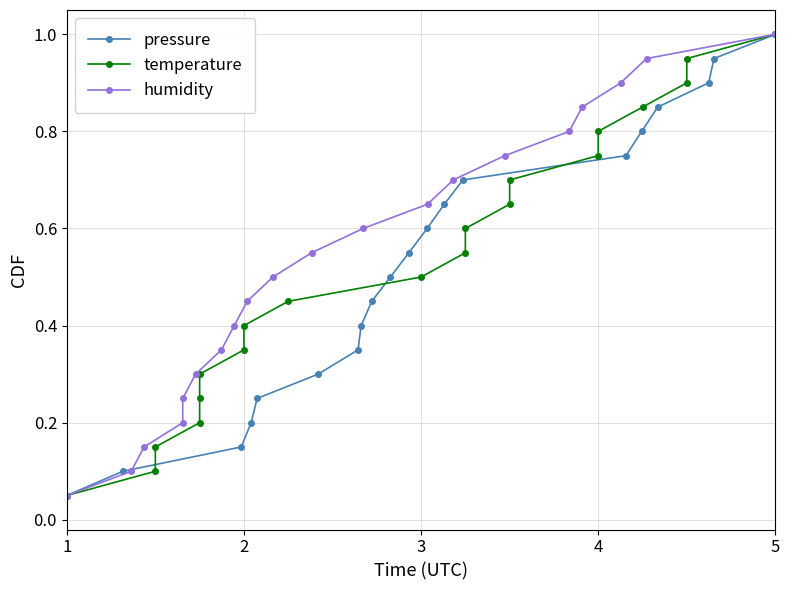

True or false: pressure has more than 1 interior local peaks.

False